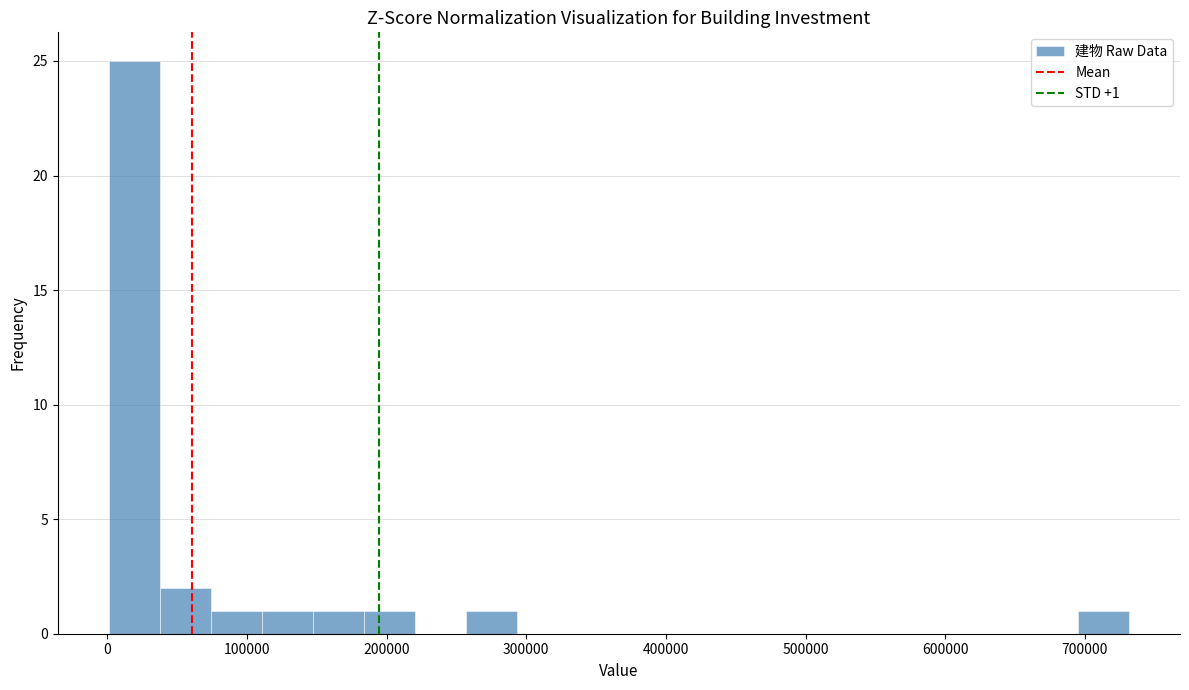

Around what value on the x-axis is the tallest bar? Give the approximate position of its centre, as read against the axis.

20000